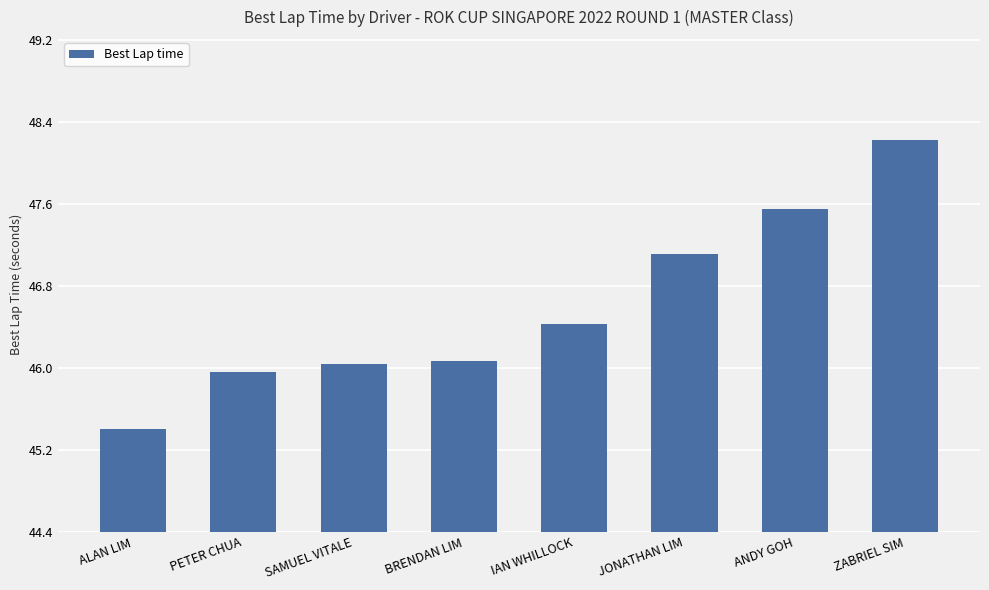

Reading left to right, transcribe all the data shown in this chart.

ALAN LIM=45.4	PETER CHUA=46.0	SAMUEL VITALE=46.0	BRENDAN LIM=46.1	IAN WHILLOCK=46.4	JONATHAN LIM=47.1	ANDY GOH=47.6	ZABRIEL SIM=48.2